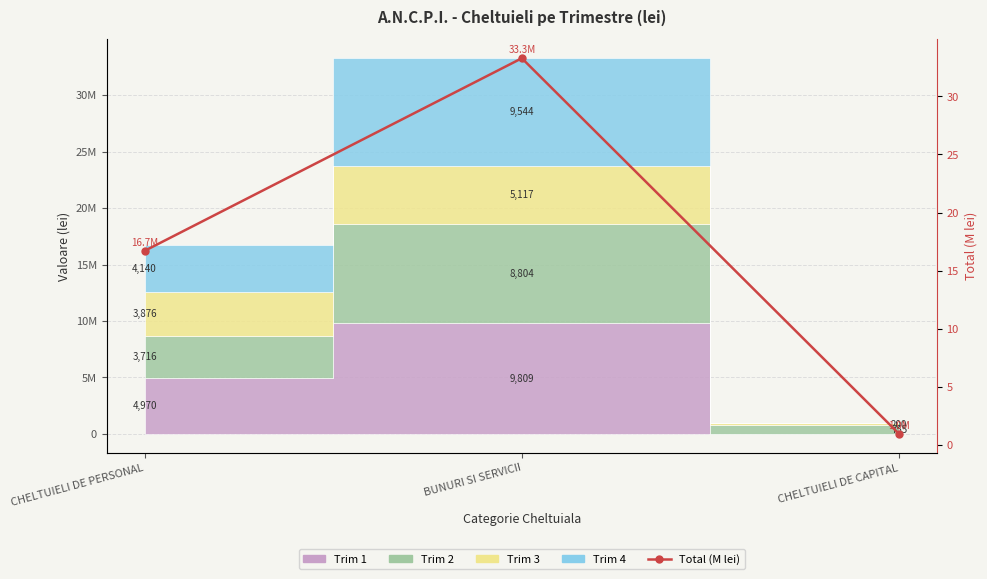

The chart shows a value of 16.7 at CHELTUIELI DE PERSONAL. True or false?

True